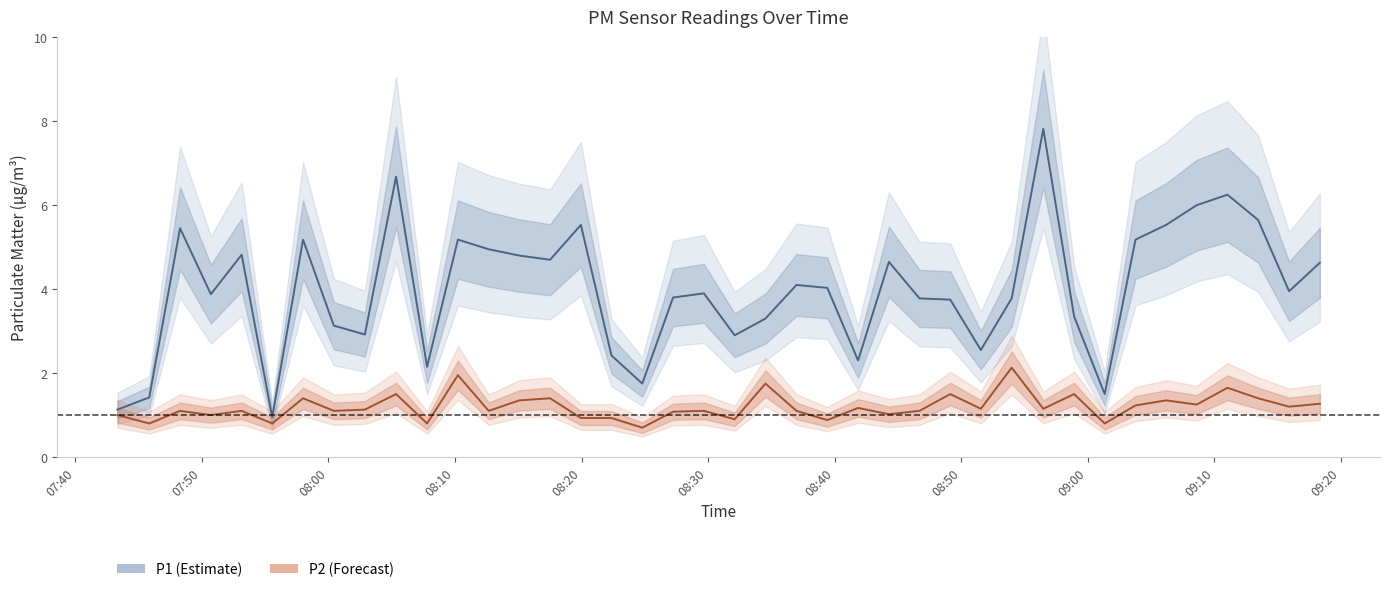

What is the lowest value of the P2 series?

0.7